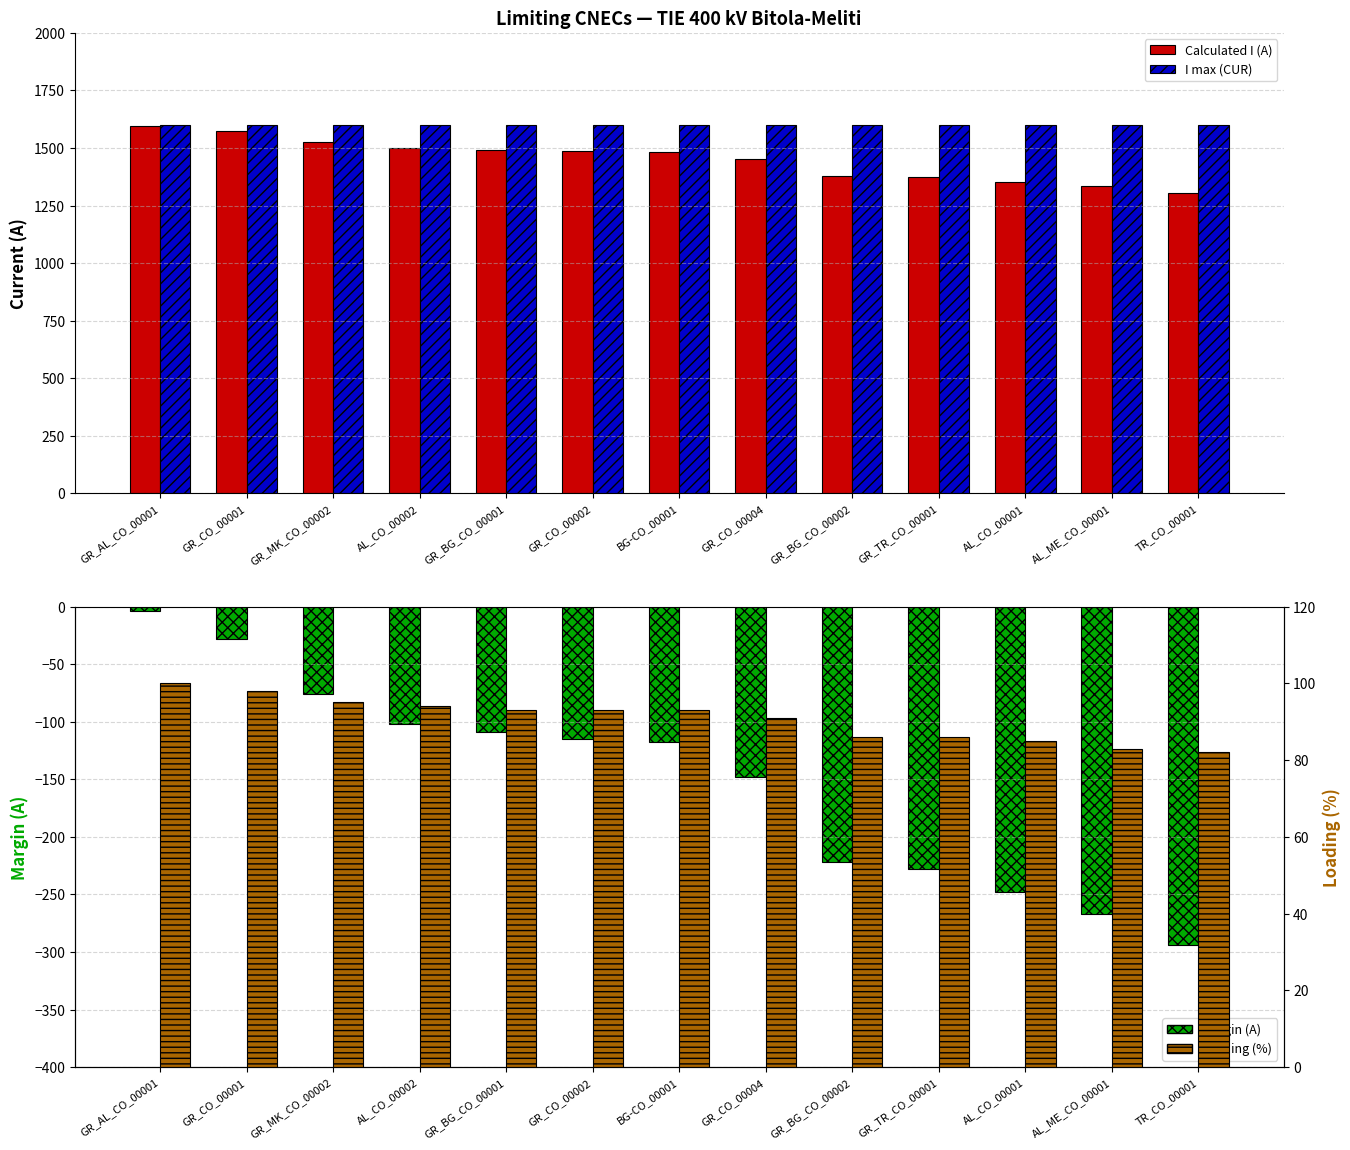

What are all the series names shown in the legend?

Calculated I (A), I max (CUR), Margin (A), Loading (%)